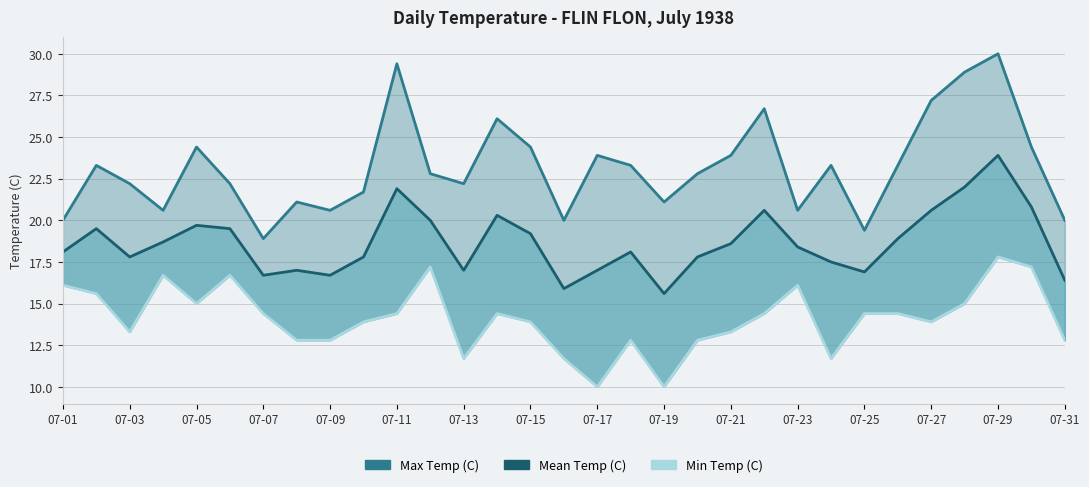

The Mean Temp (C) series shows 35.9 at 07-29. True or false?

False